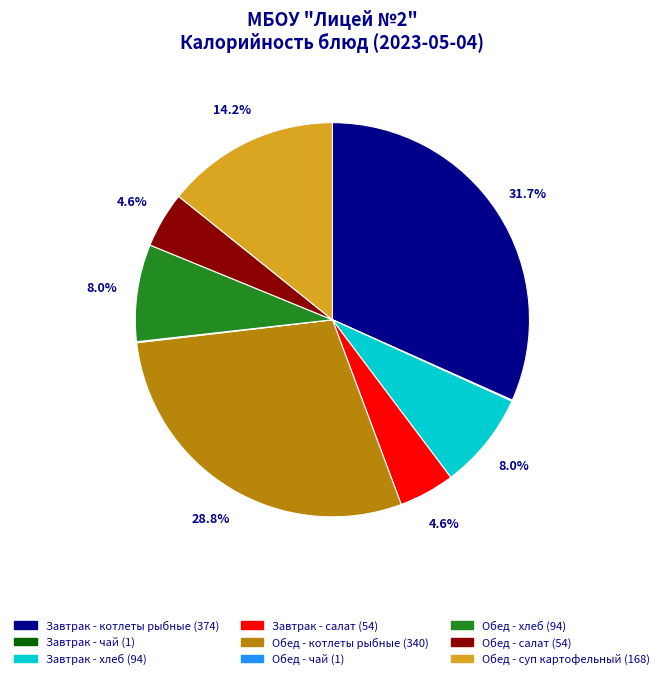

How much of the chart is everything except Завтрак - салат?

95.4%